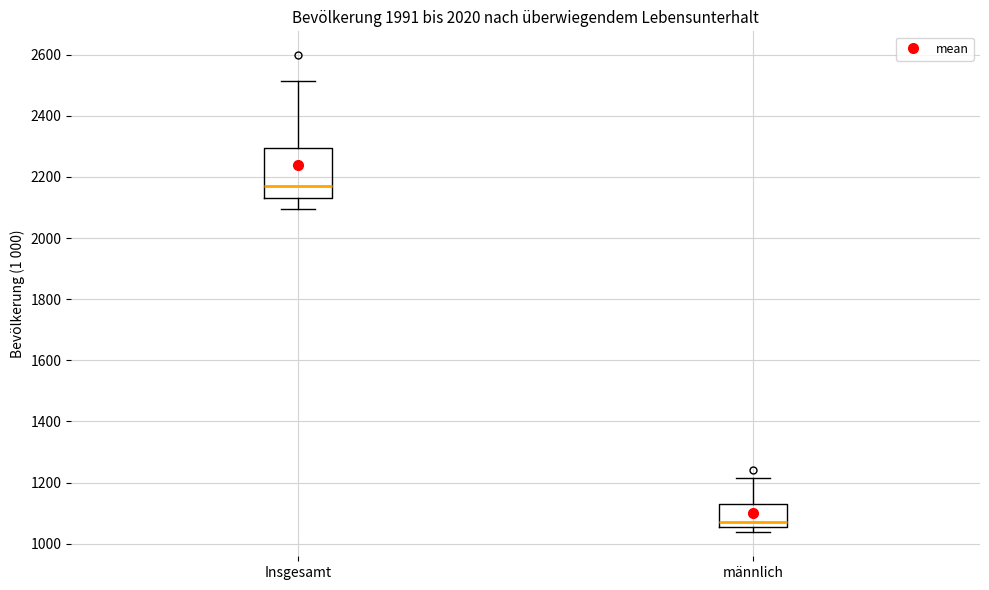

Where is the lower edge of the box for männlich on the y-axis? The values are not printed on the chart, so give them approximately, as read against the axis.

1060